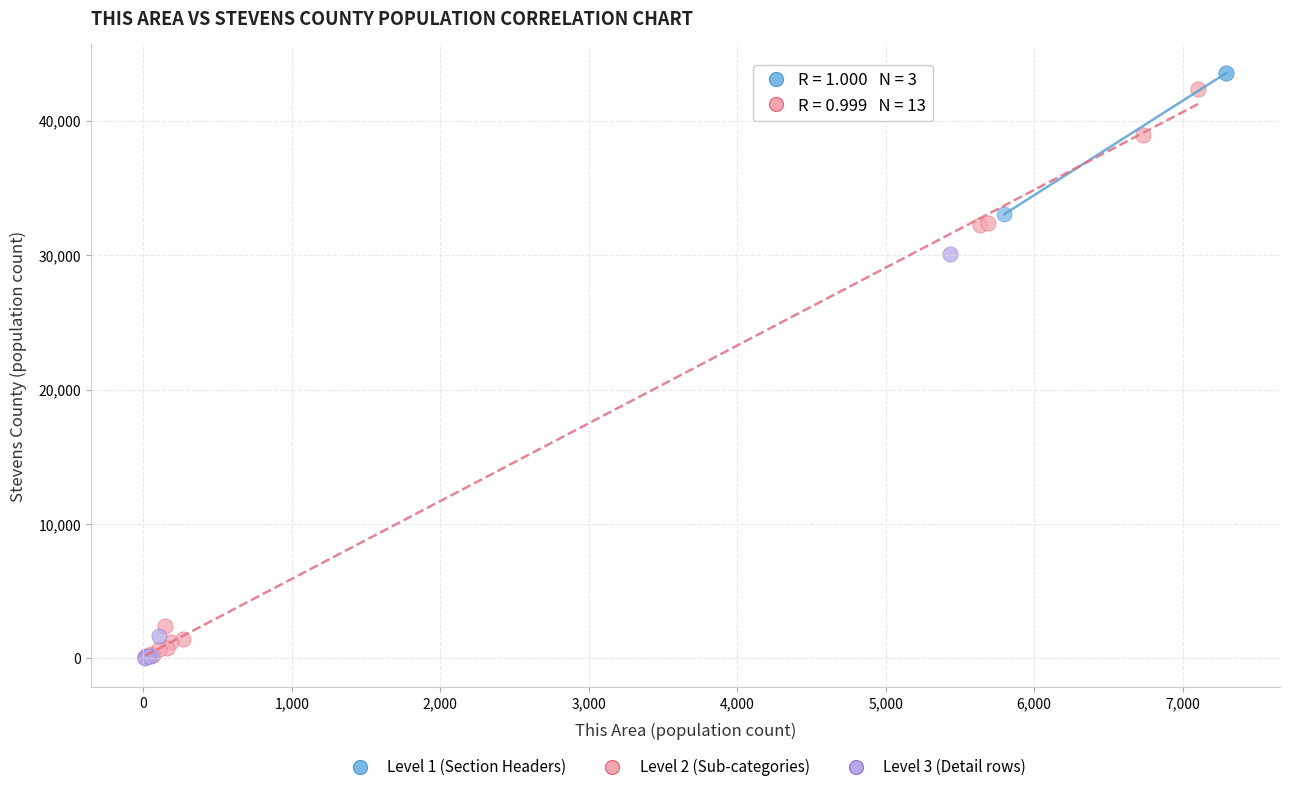

Which series has the largest Y range (max minus min)?

Level 2 (Sub-categories)